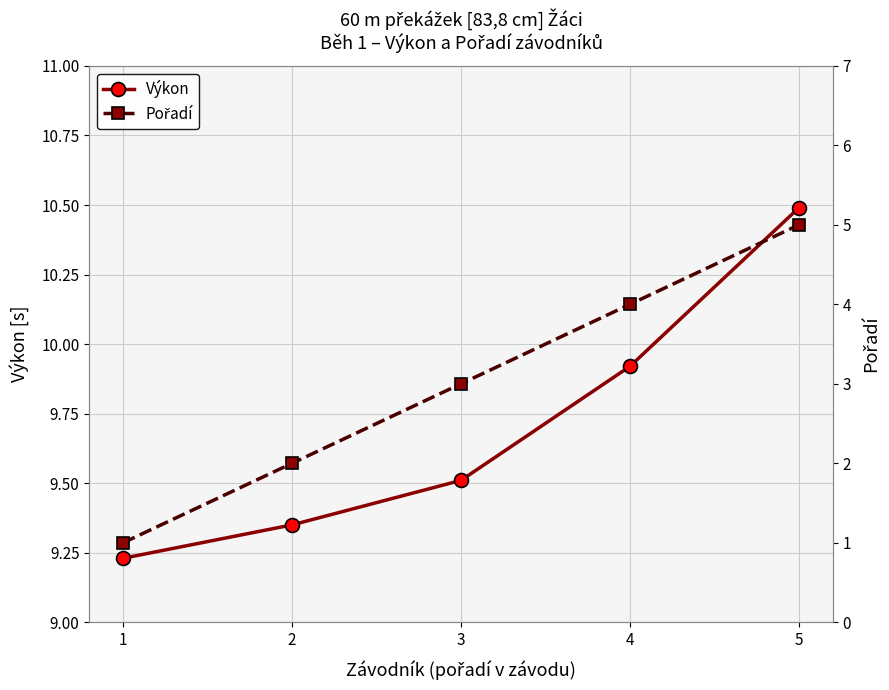

What is the value of the Pořadí point at the 1st from the left?

1.0